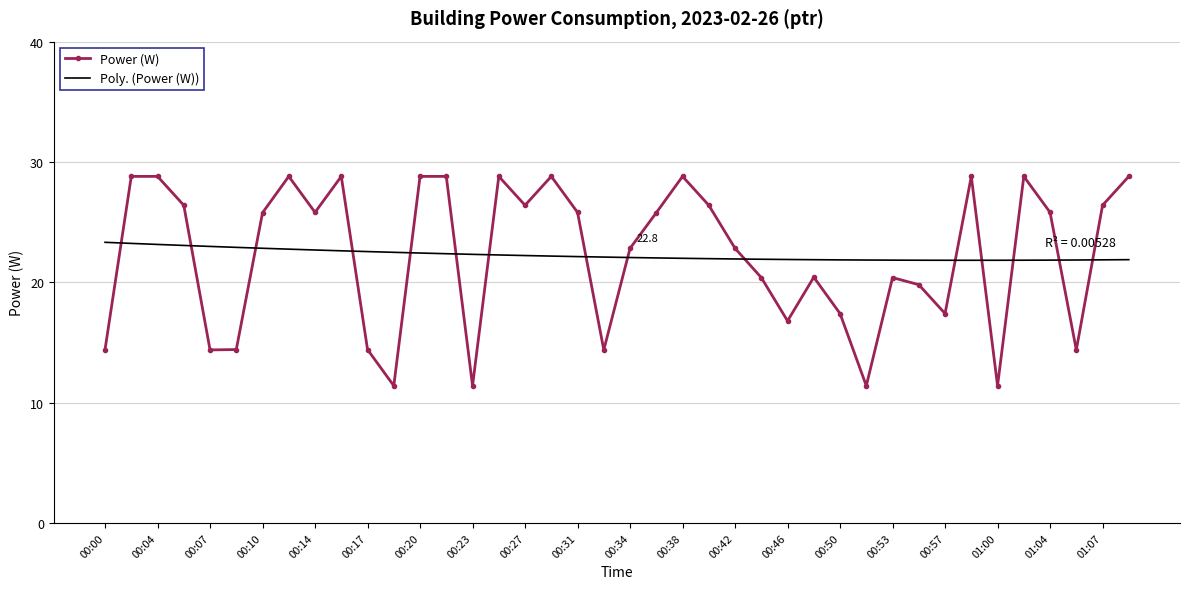

Which series has the largest range (max minus min)?

Power (W)